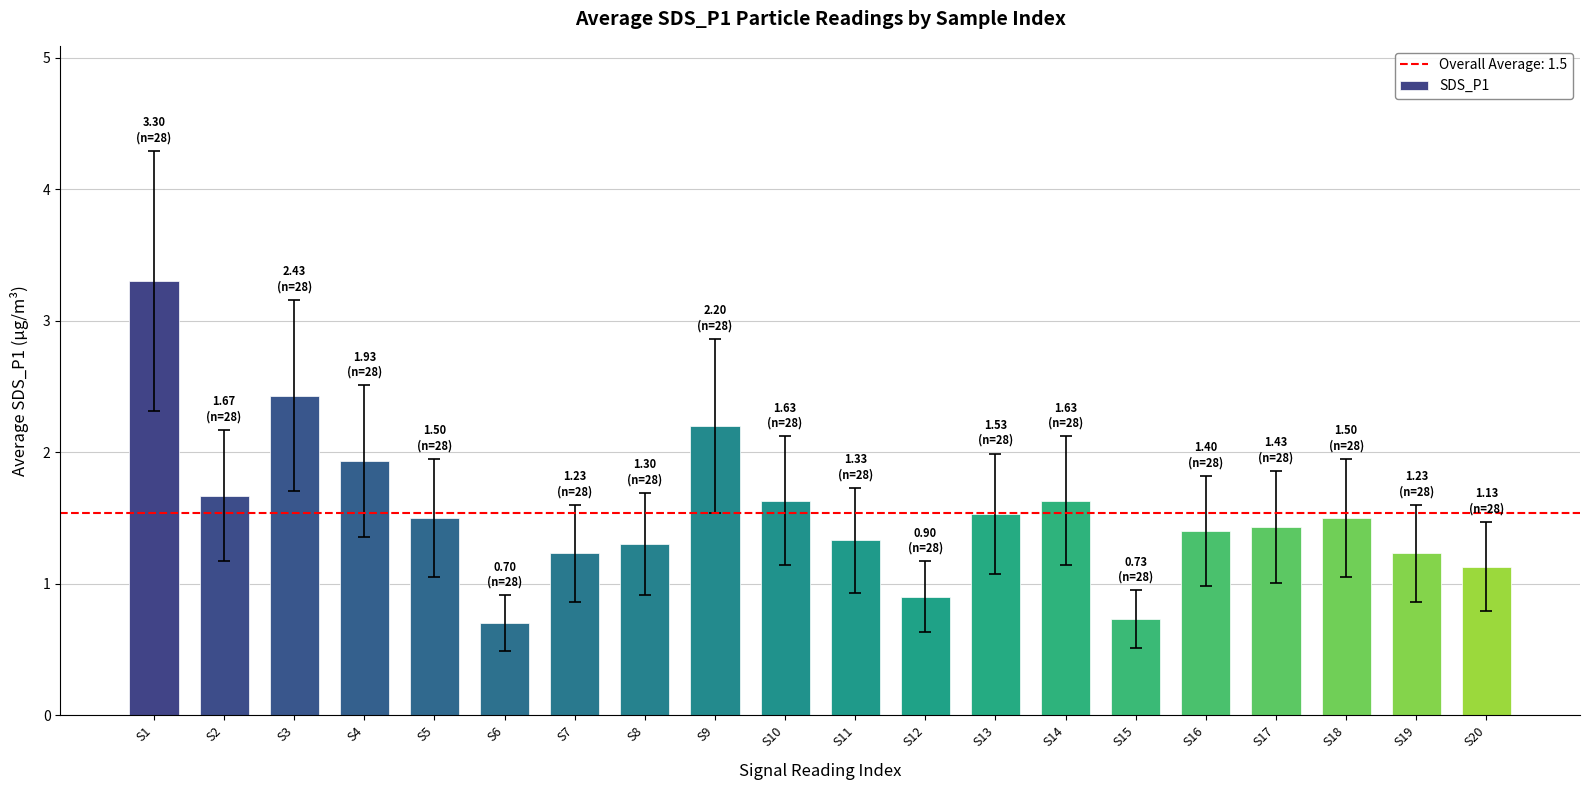

What is the value of the 17th bar from the left?

1.4